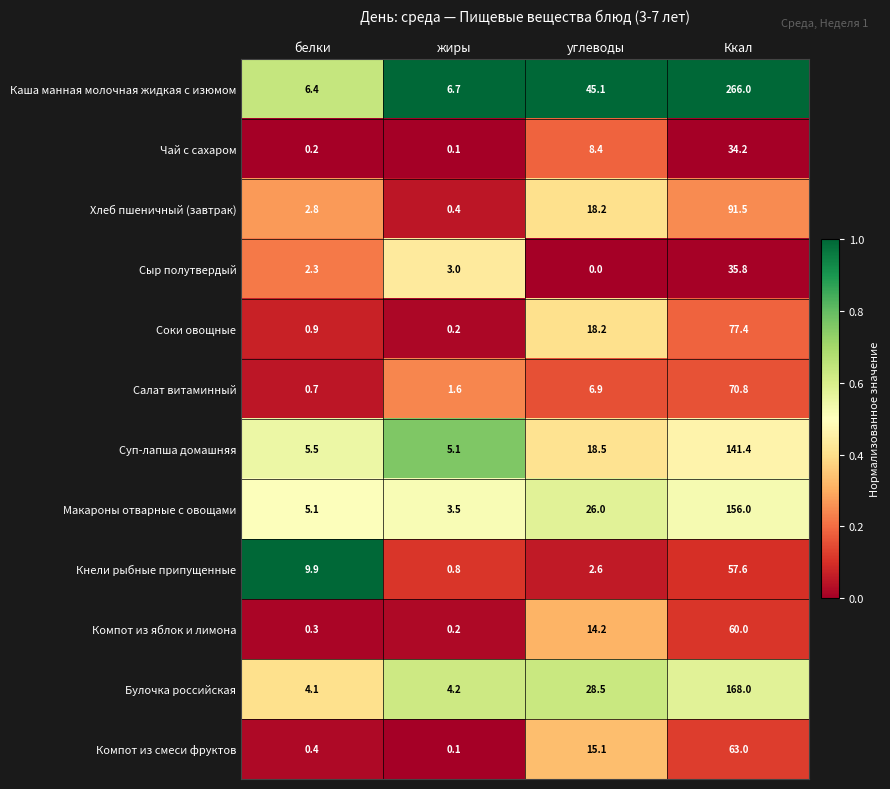

Which series has the widest spread of values?

Каша манная молочная жидкая с изюмом